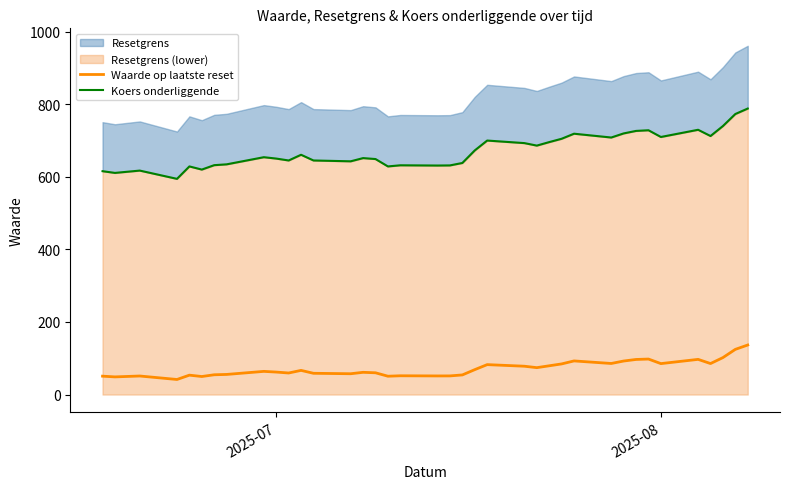

What is the maximum value for Waarde op laatste reset?

136.6